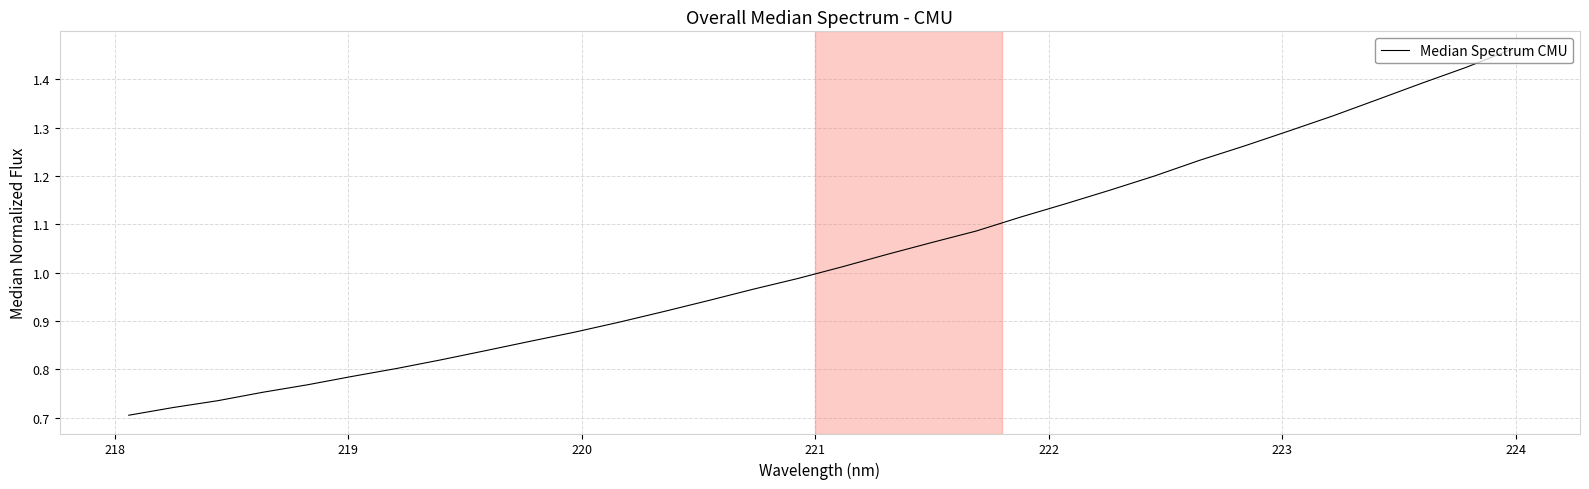

Is this an area chart (filled region under the line)?

No